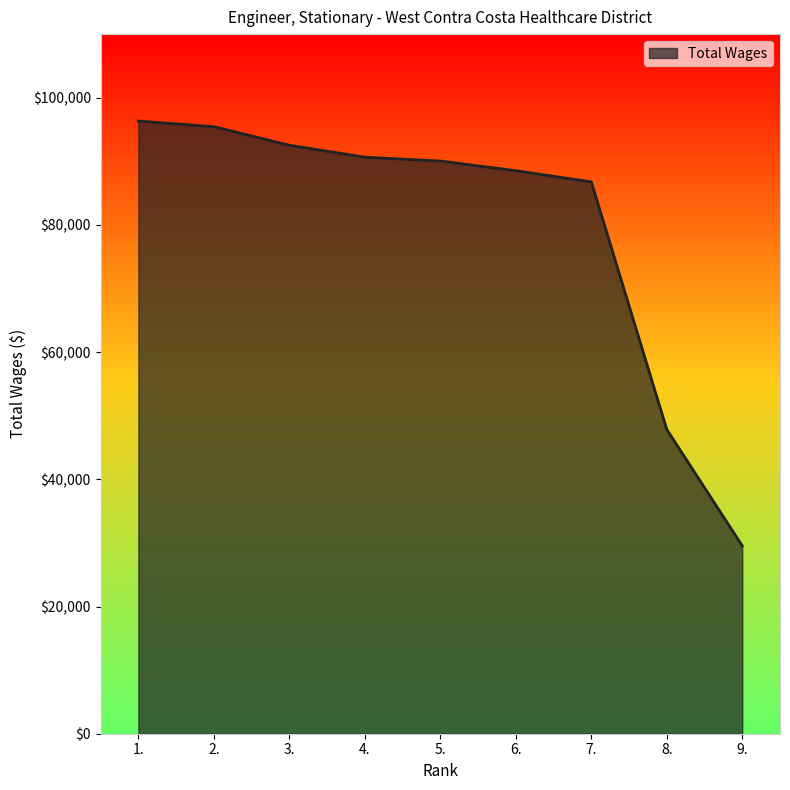

What is the difference between the values at 5. and 9.?

60507